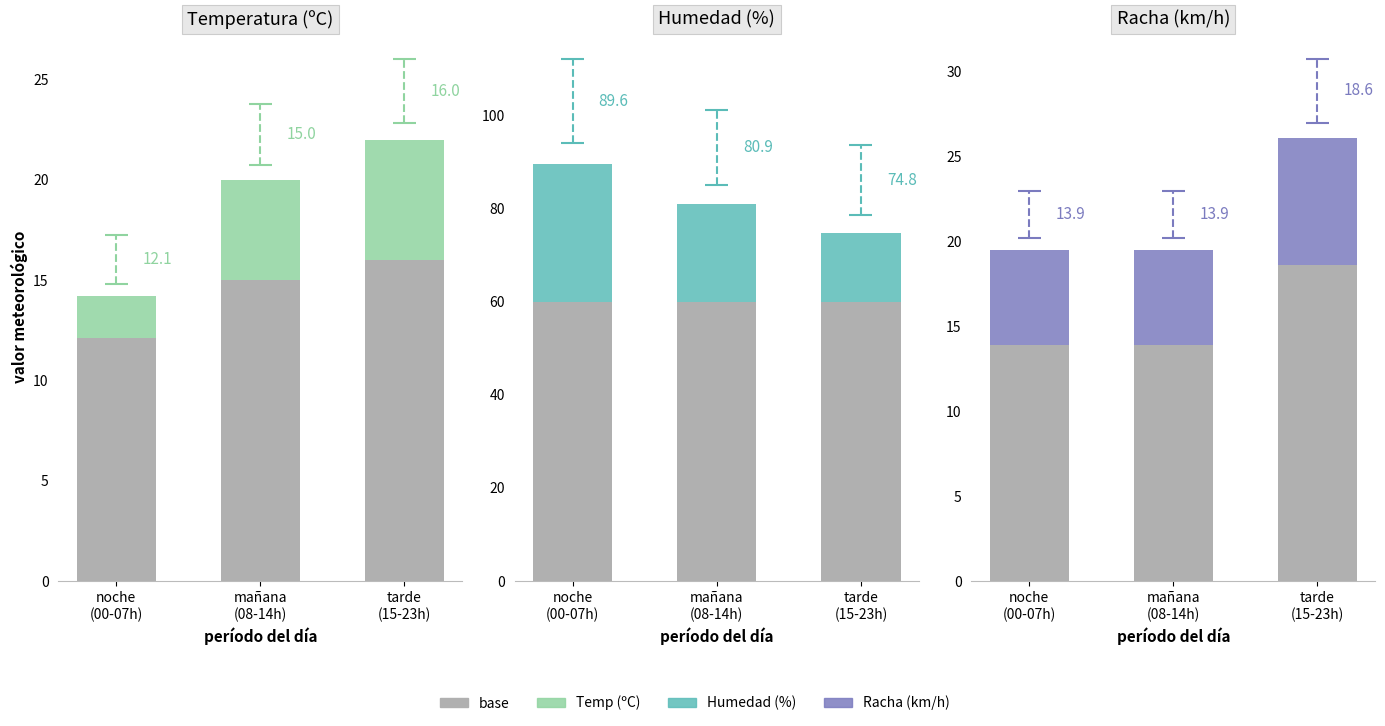

Which series changed the most between noche
(00-07h) and tarde
(15-23h)?

Humedad (%)